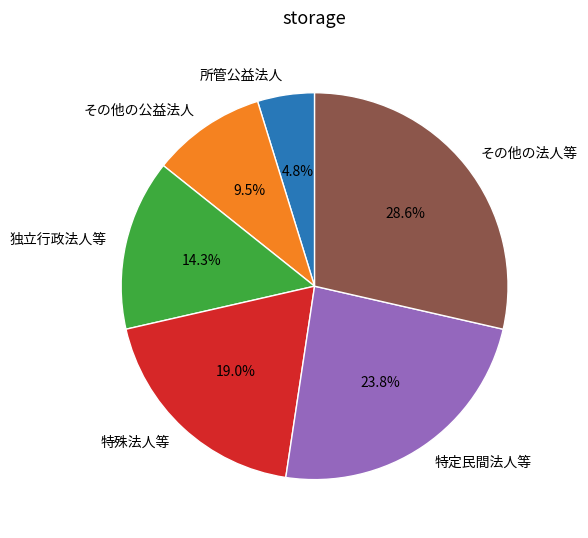

To the nearest percent, what is the difference between the largest and smallest slice percentages?

24%